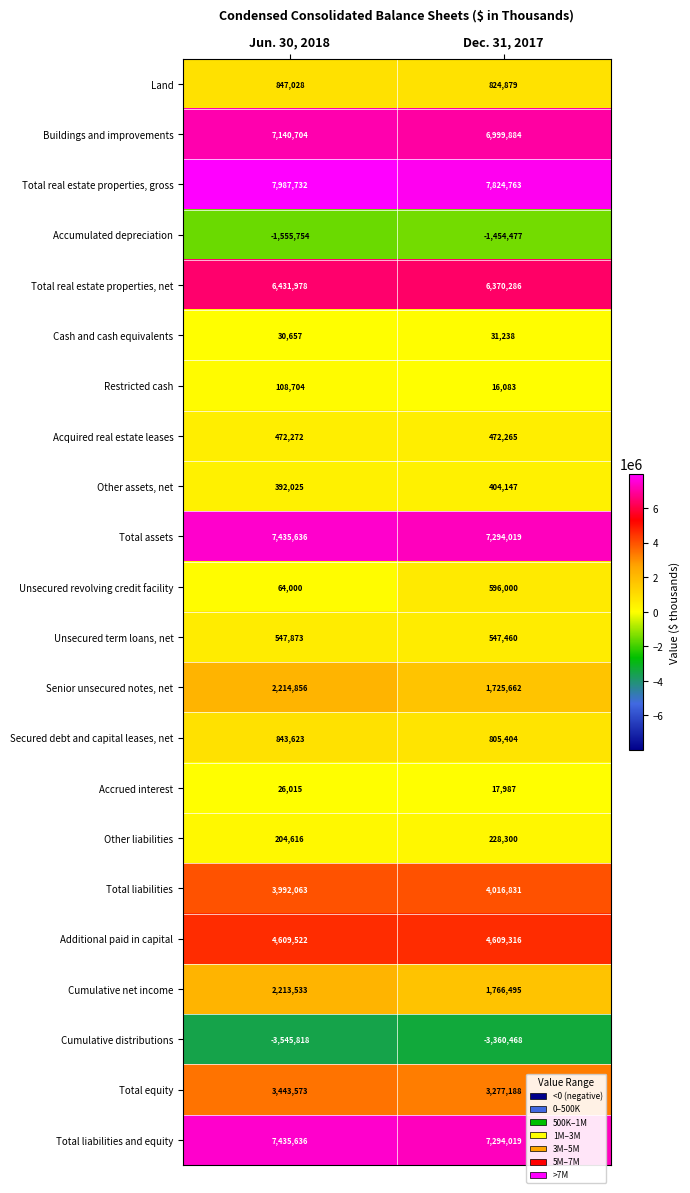

The value of Total real estate properties, net at Jun. 30, 2018 is 6431978. True or false?

True